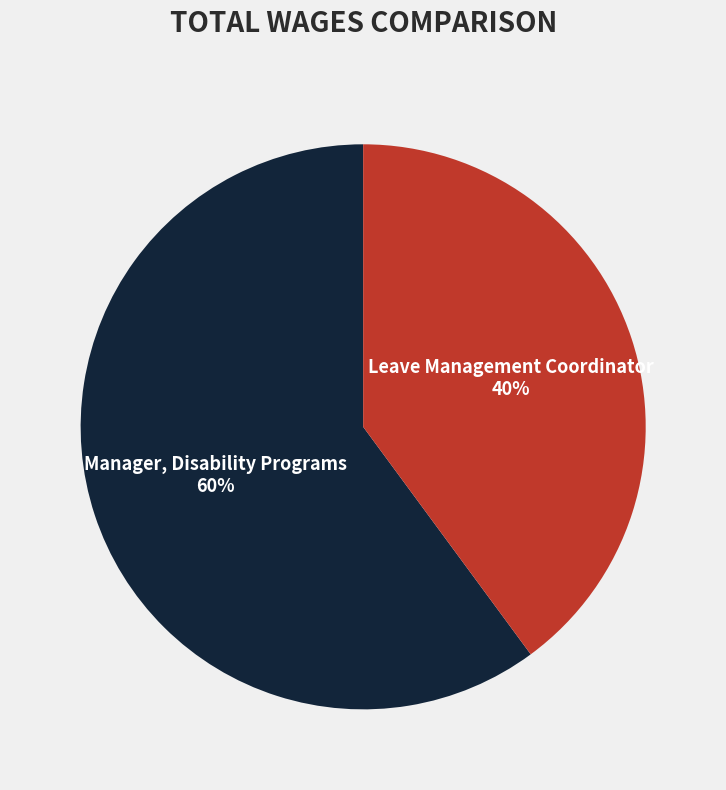

Which category has the smallest portion of the pie?

Leave Management Coordinator